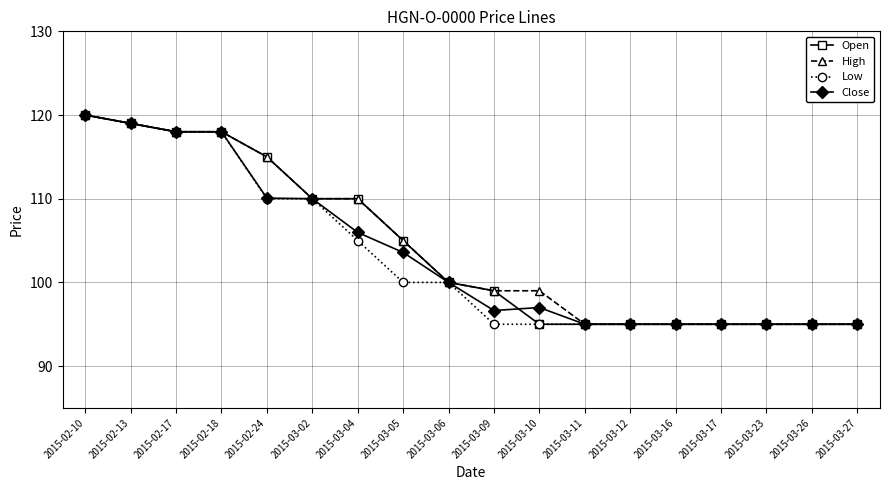

Is the value of Open at 2015-03-06 greater than the value of Low at 2015-02-18?

No